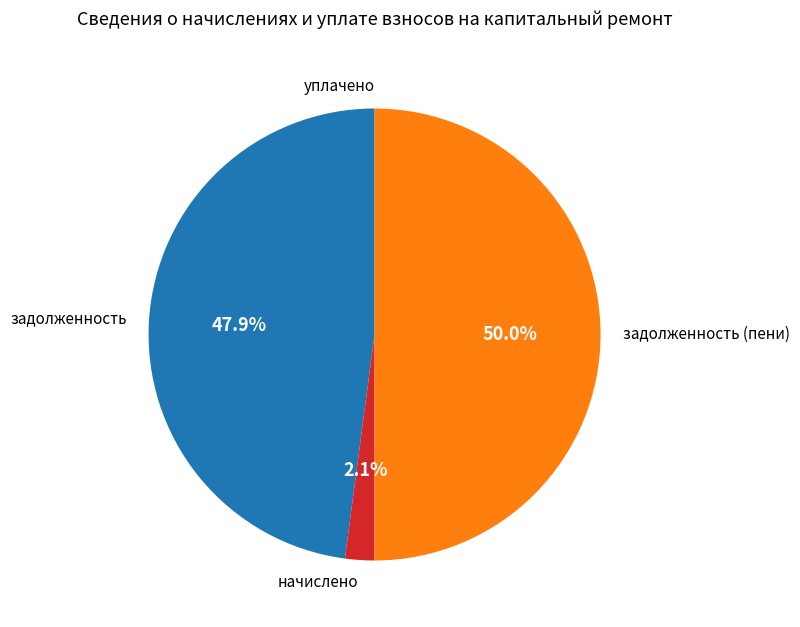

Does начислено represent more than half of the total?

No